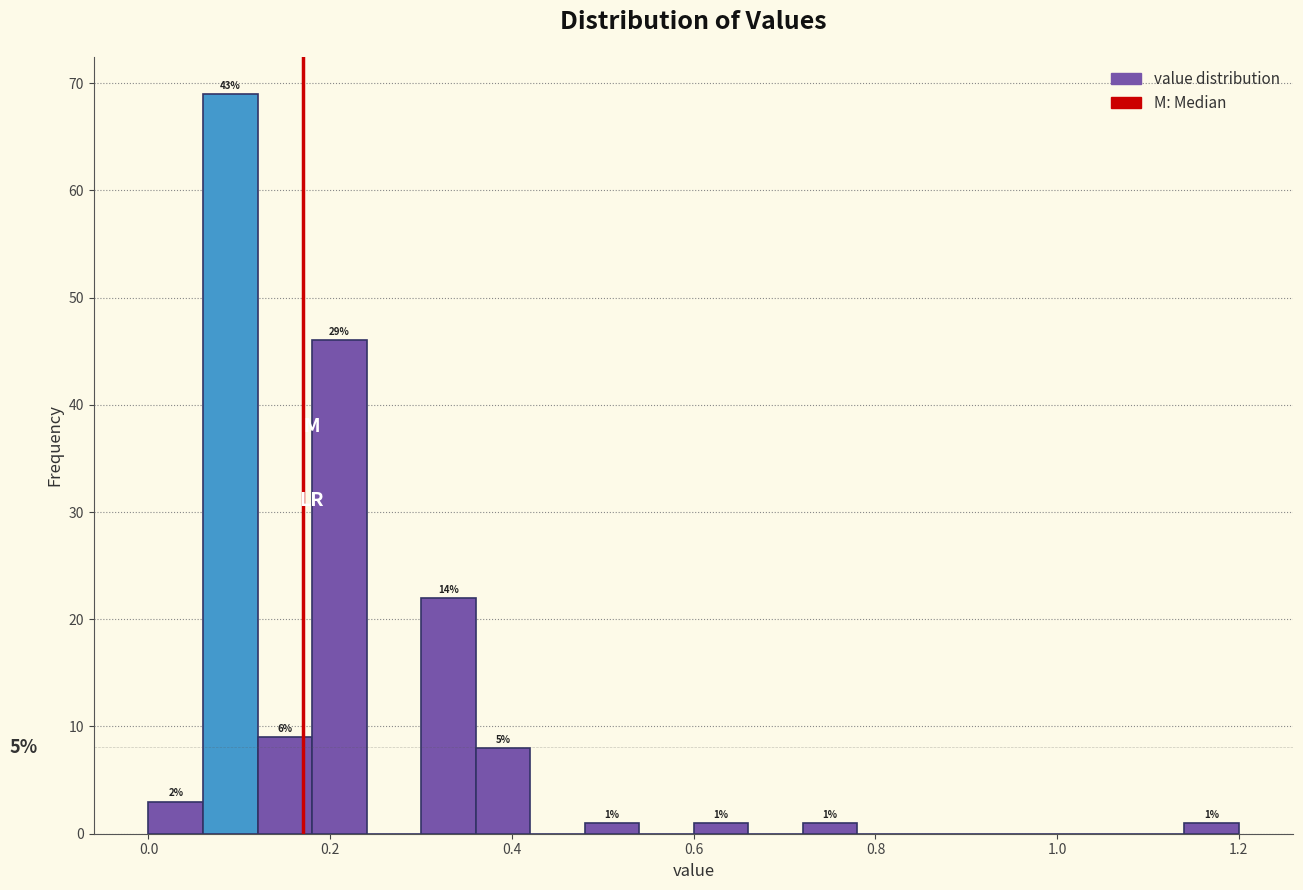

Read against the x-axis, roughly where is the centre of the tallest bar?

0.10